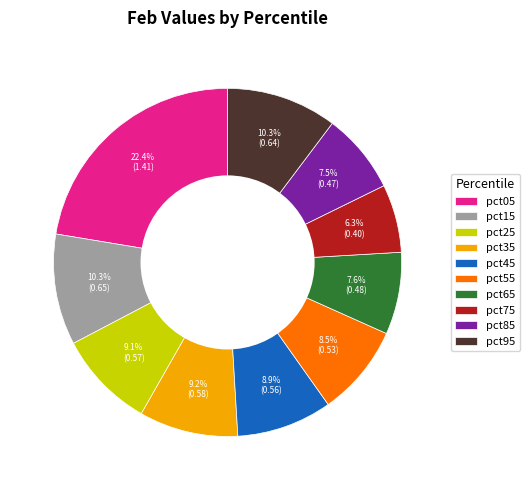

How many segments does this pie chart have?

10